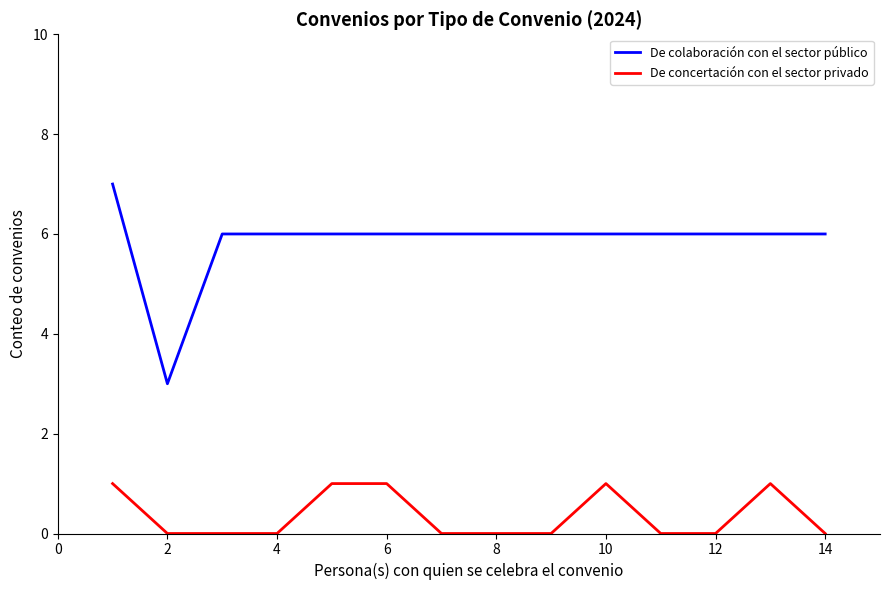

True or false: De colaboración con el sector público and De concertación con el sector privado intersect in this chart.

False